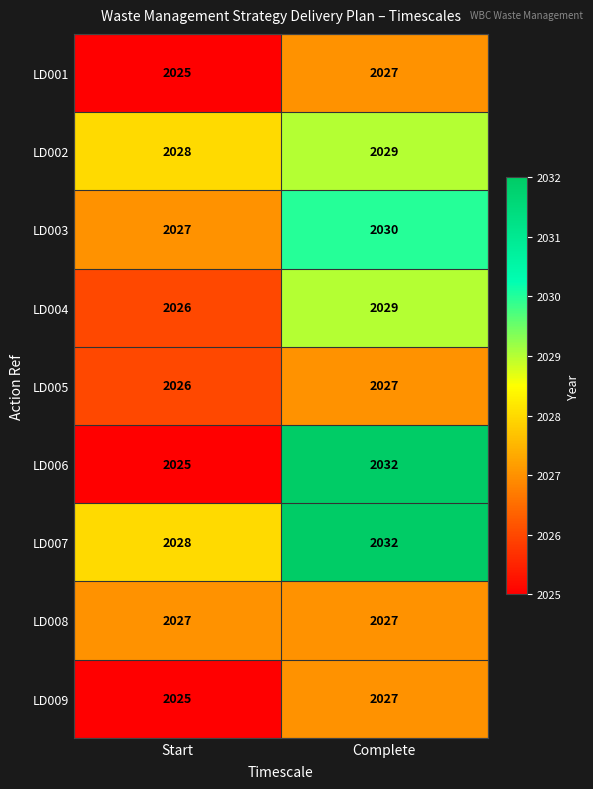

Where is LD009 nearest to the value 2026?

Start